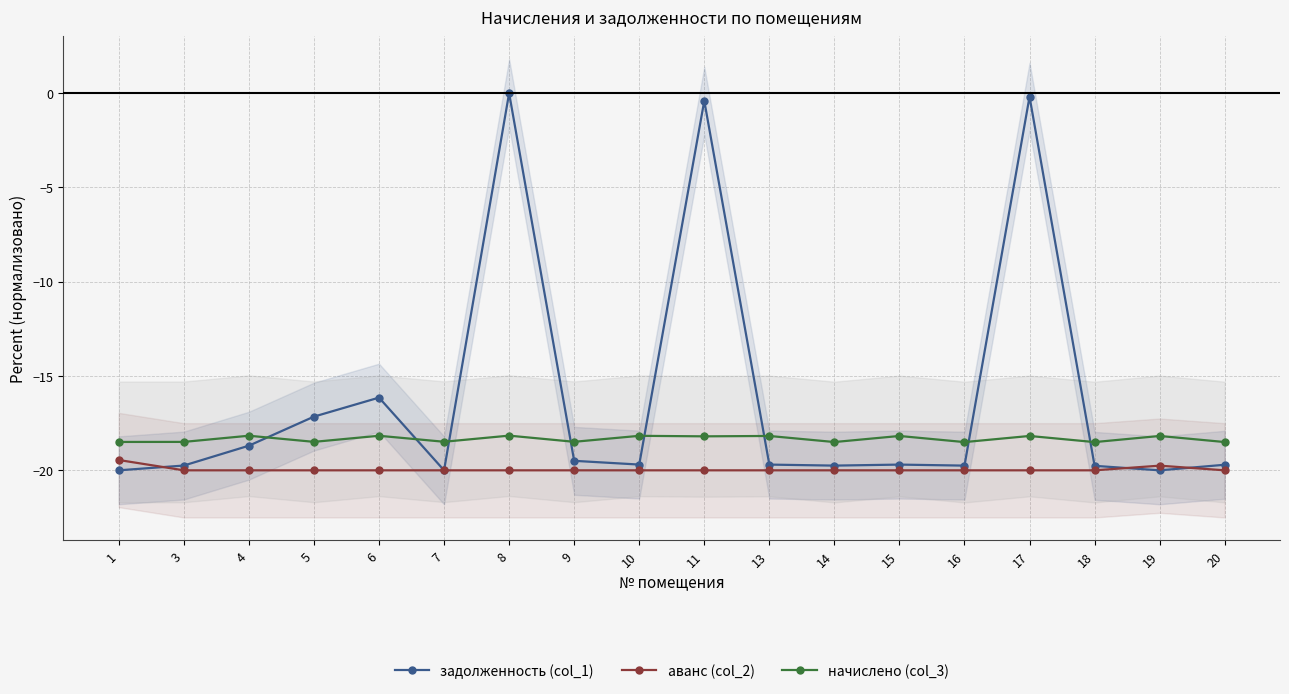

True or false: начислено (col_3) and задолженность (col_1) cross at least once.

True